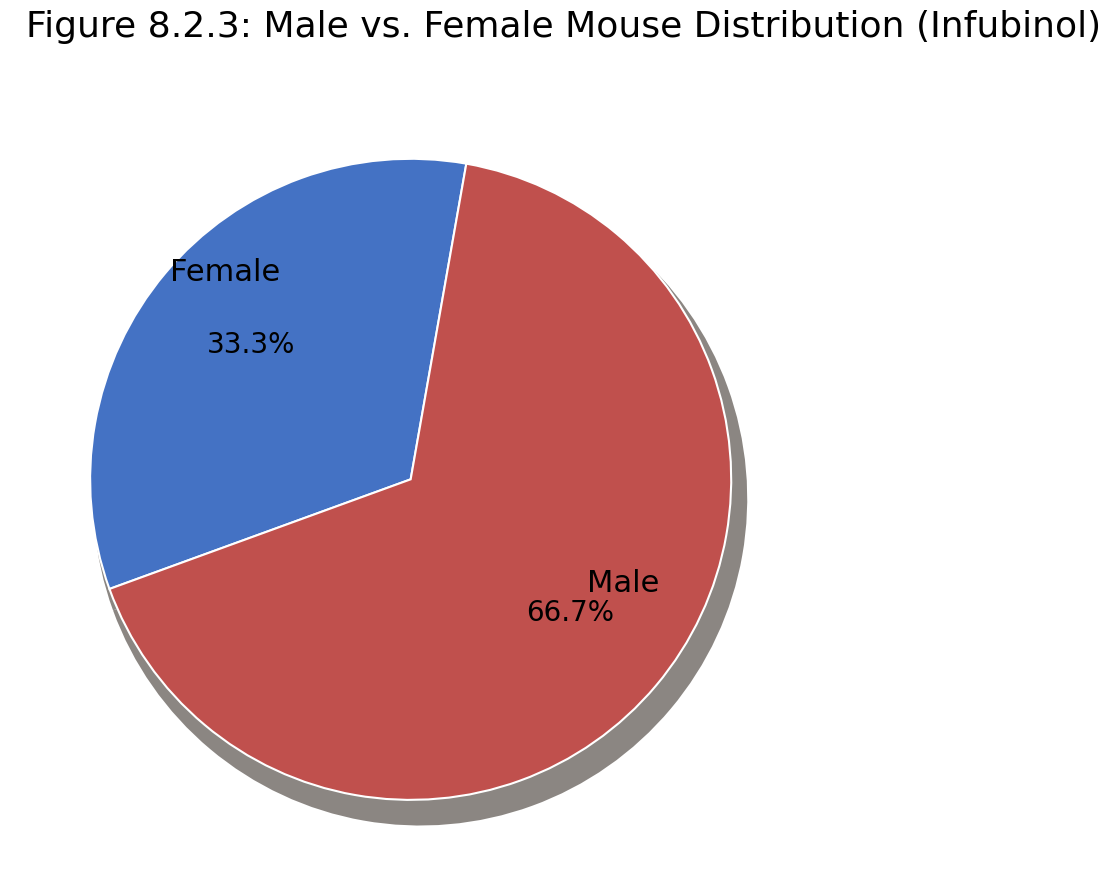

To the nearest percent, what is the difference between the Жіноча and Чоловіча slice percentages?

33%